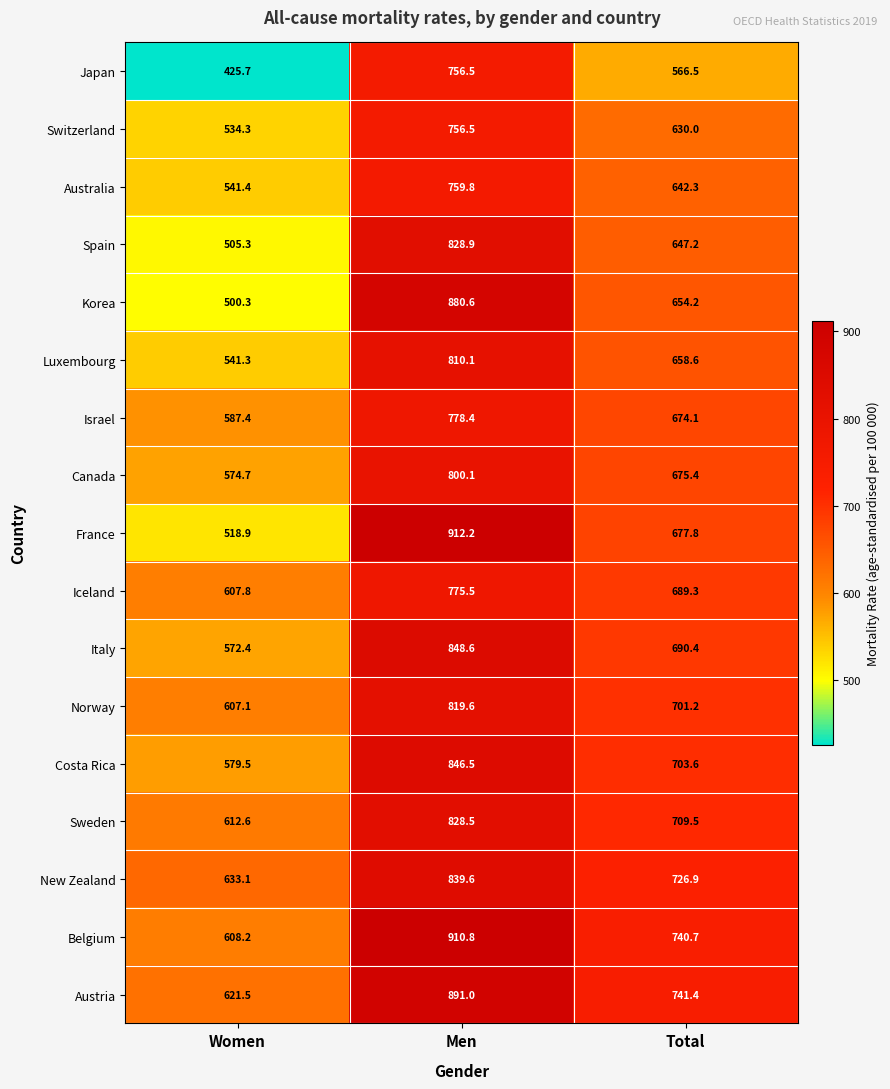

What value does the Australia series have at Women?

541.4